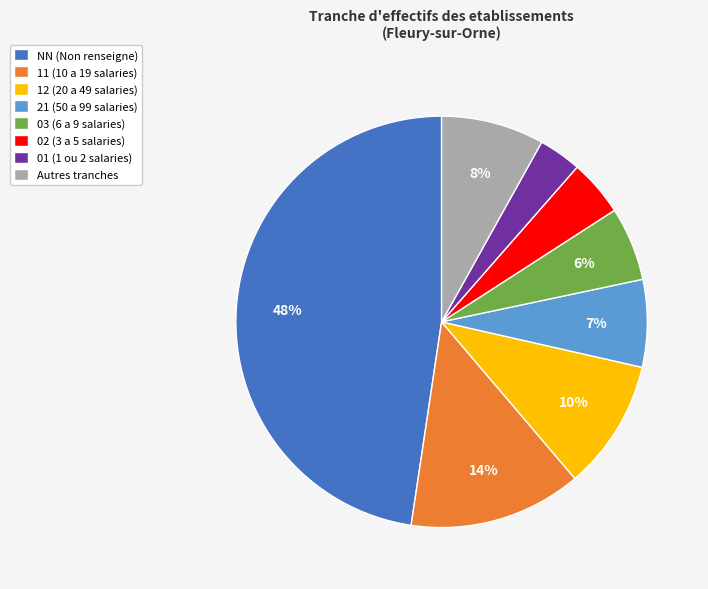

What is the ratio of the value at 03 (6 a 9 salaries) to the value at 11 (10 a 19 salaries)?

0.4